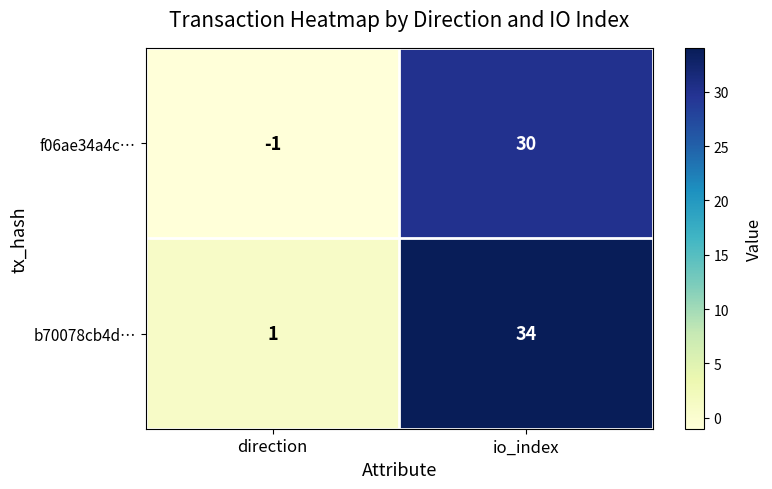

Reading left to right, list all the values displayed in this chart.

f06ae34a4c…: -1	30
b70078cb4d…: 1	34